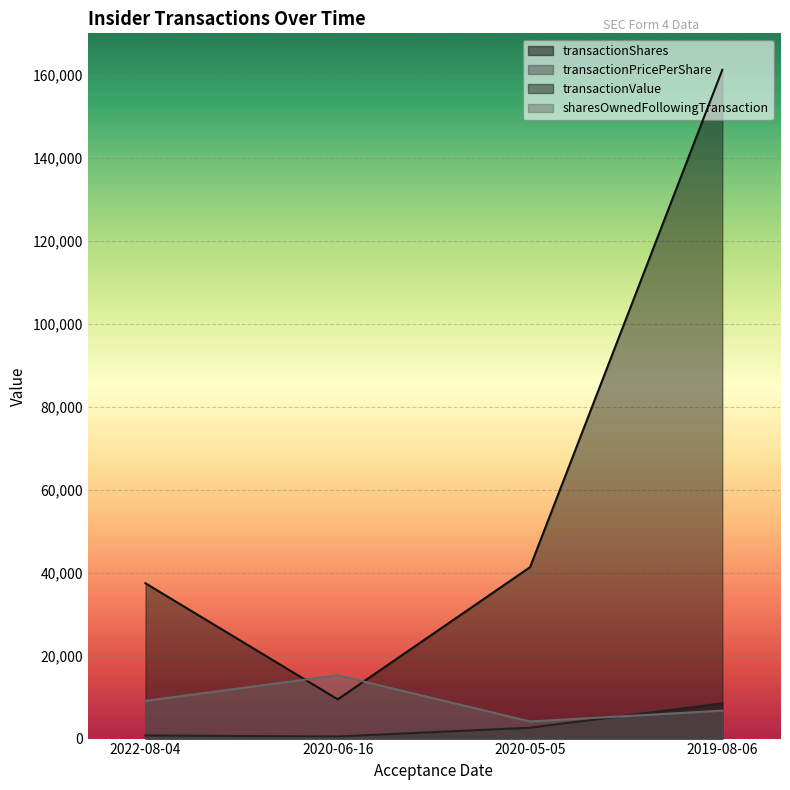

True or false: transactionPricePerShare and sharesOwnedFollowingTransaction intersect in this chart.

False